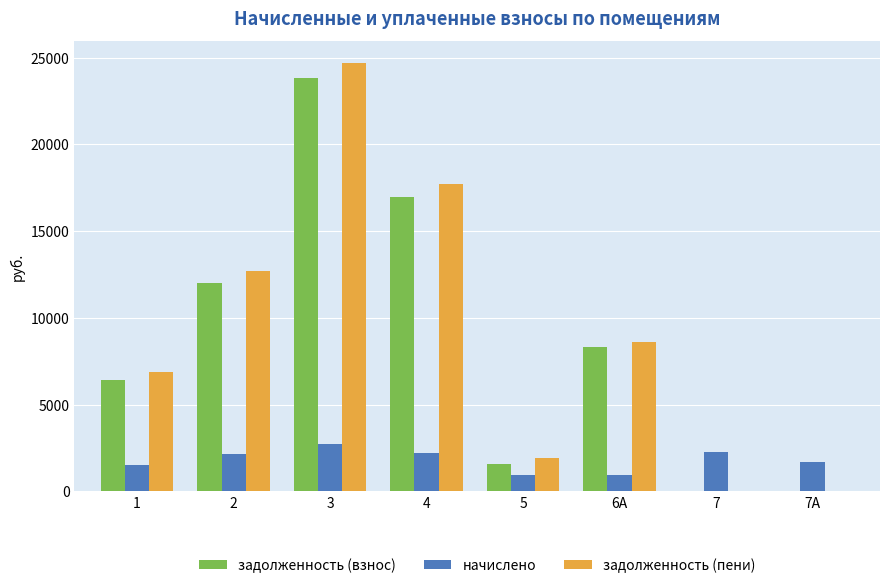

At which category is the sum across all series the highest?

3